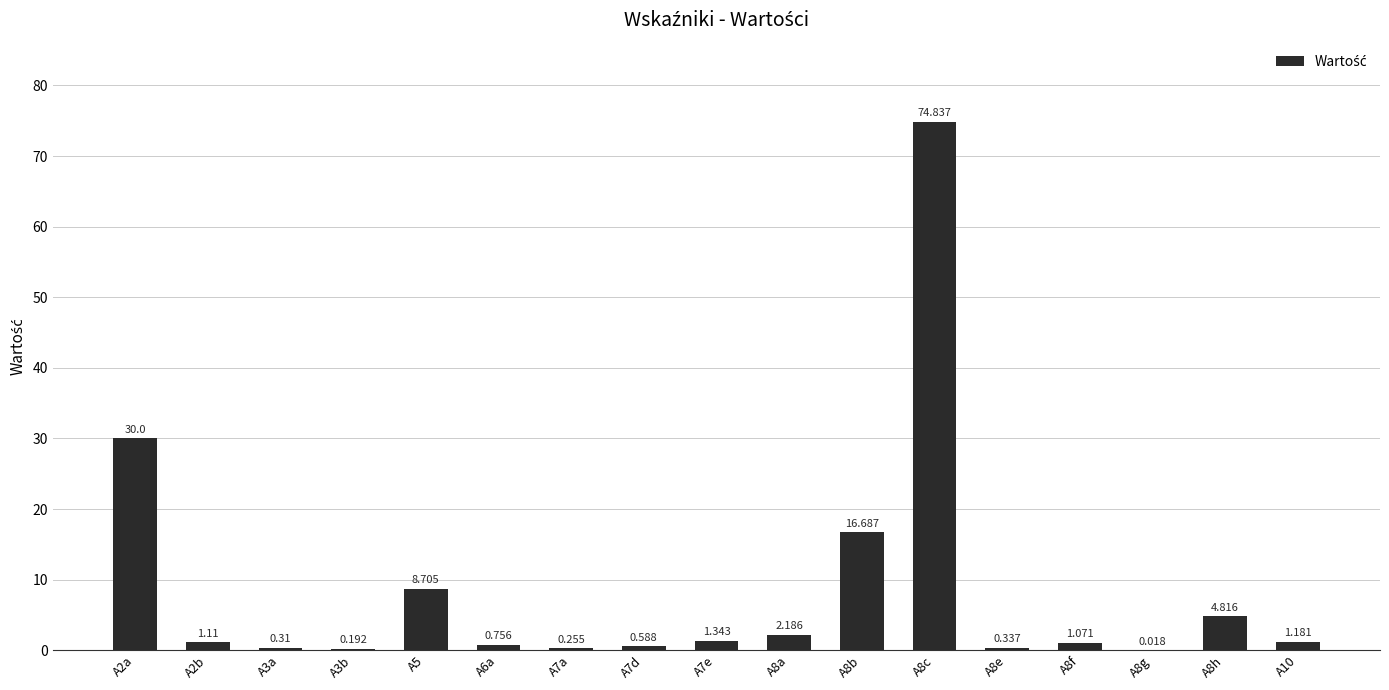

How many series are shown in this chart?

1